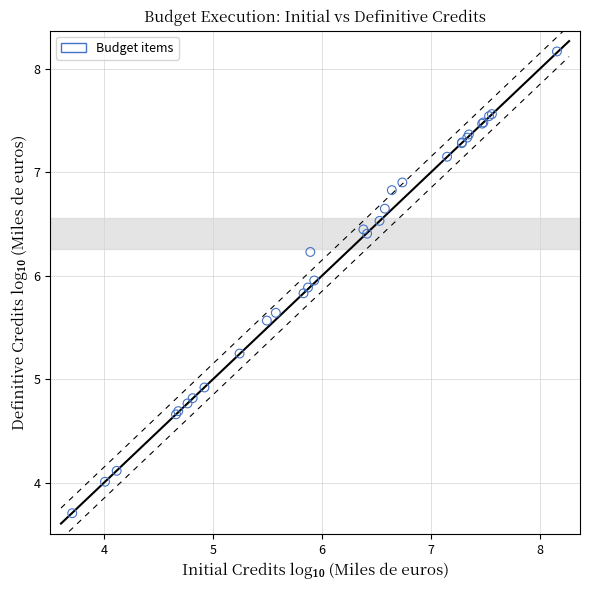

What Y value in the scatter plot is closest to 5?

4.9